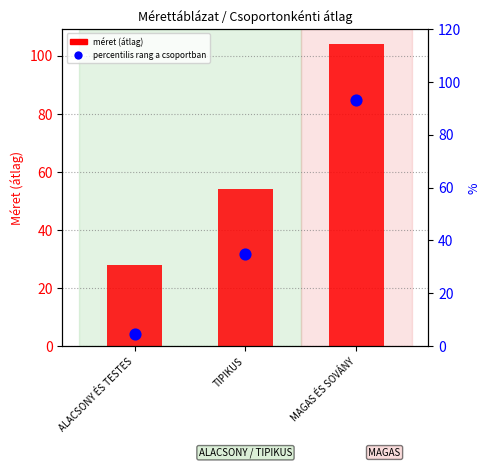

Which series has the largest total across all categories?

méret (átlag)